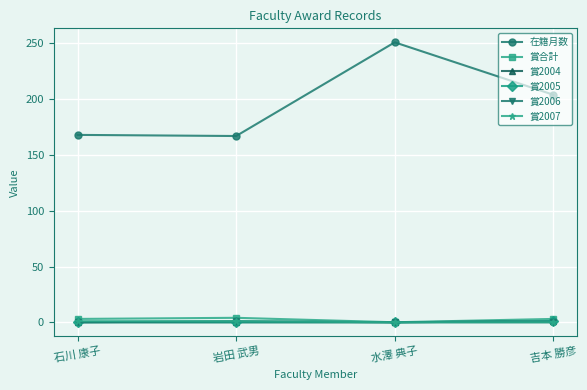

What is the label of the 3rd point from the left?

水澤 典子